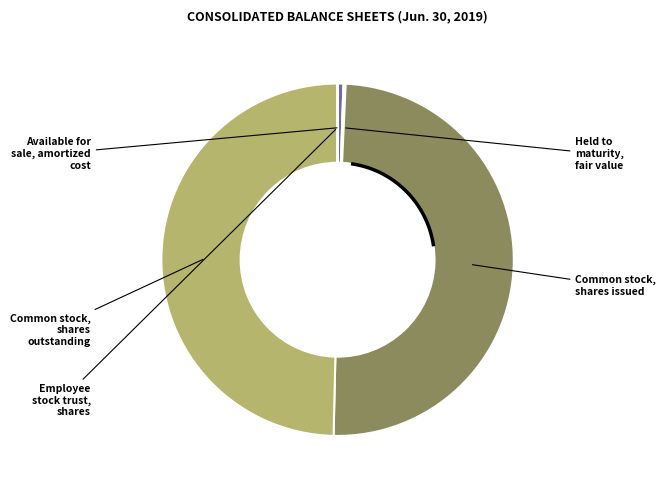

Is there any slice that represents more than half of the pie?

No